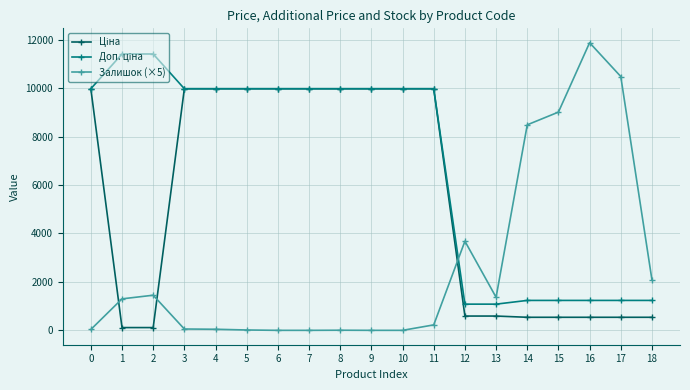

What is the total value across all series at 7?

19950.0